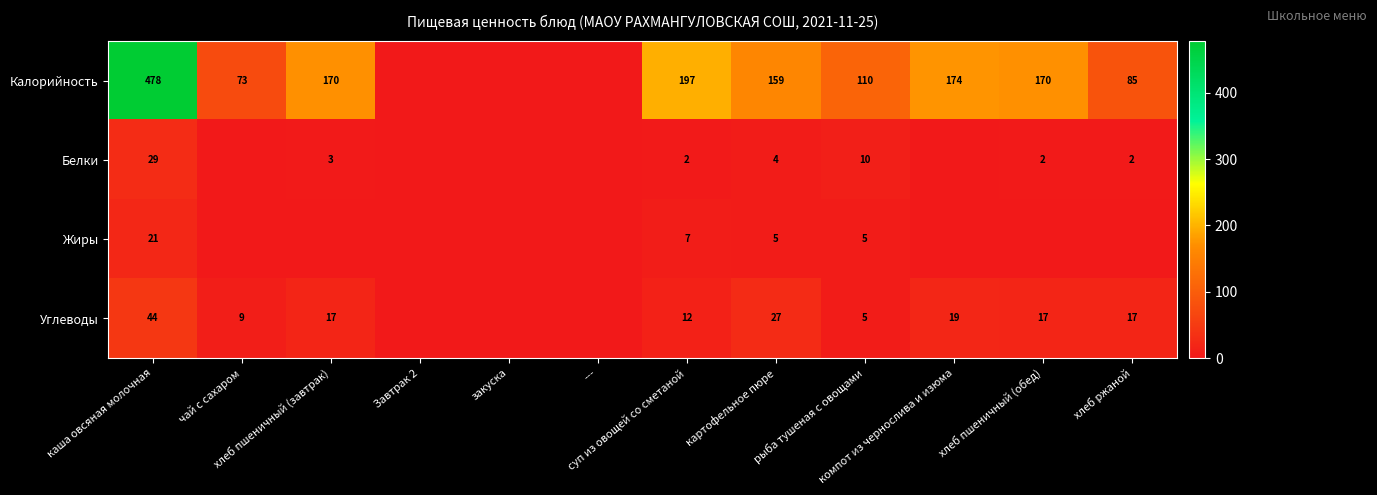

What is the sum of the Калорийность values at чай с сахаром and каша овсяная молочная?

551